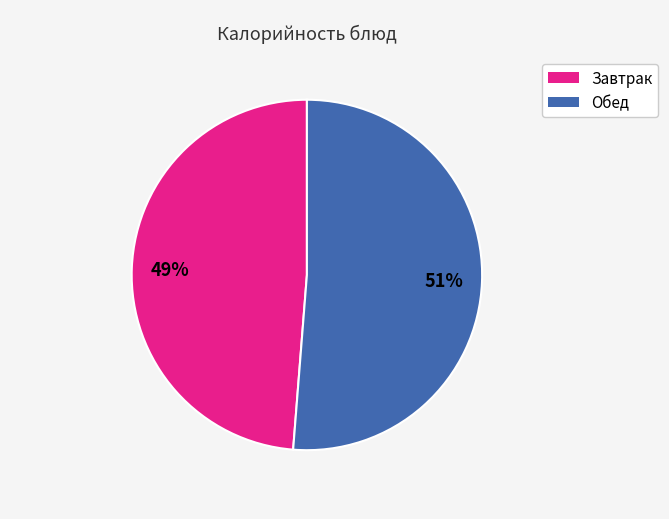

Is there a majority slice in this chart?

Yes